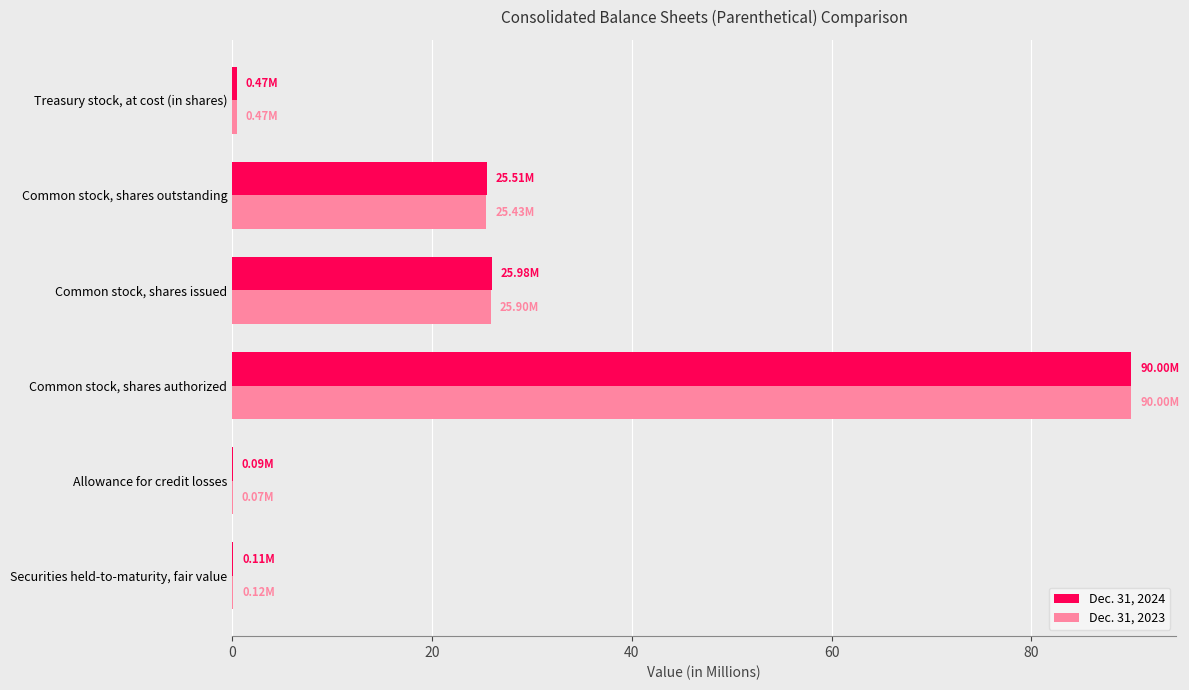

What is the total value across all series at Common stock, shares authorized?

180.0